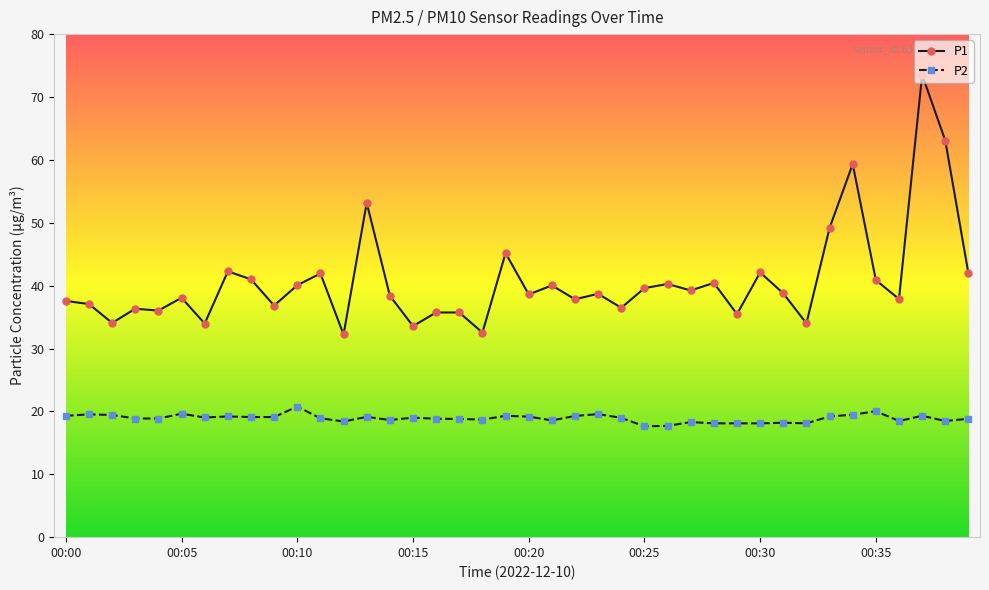

What is the value of the P2 point at the 23rd from the left?

19.3